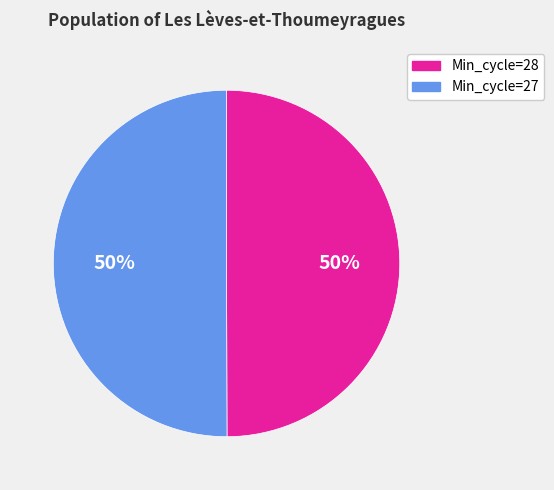

What percentage is the Min_cycle=27 slice, to the nearest percent?

50%